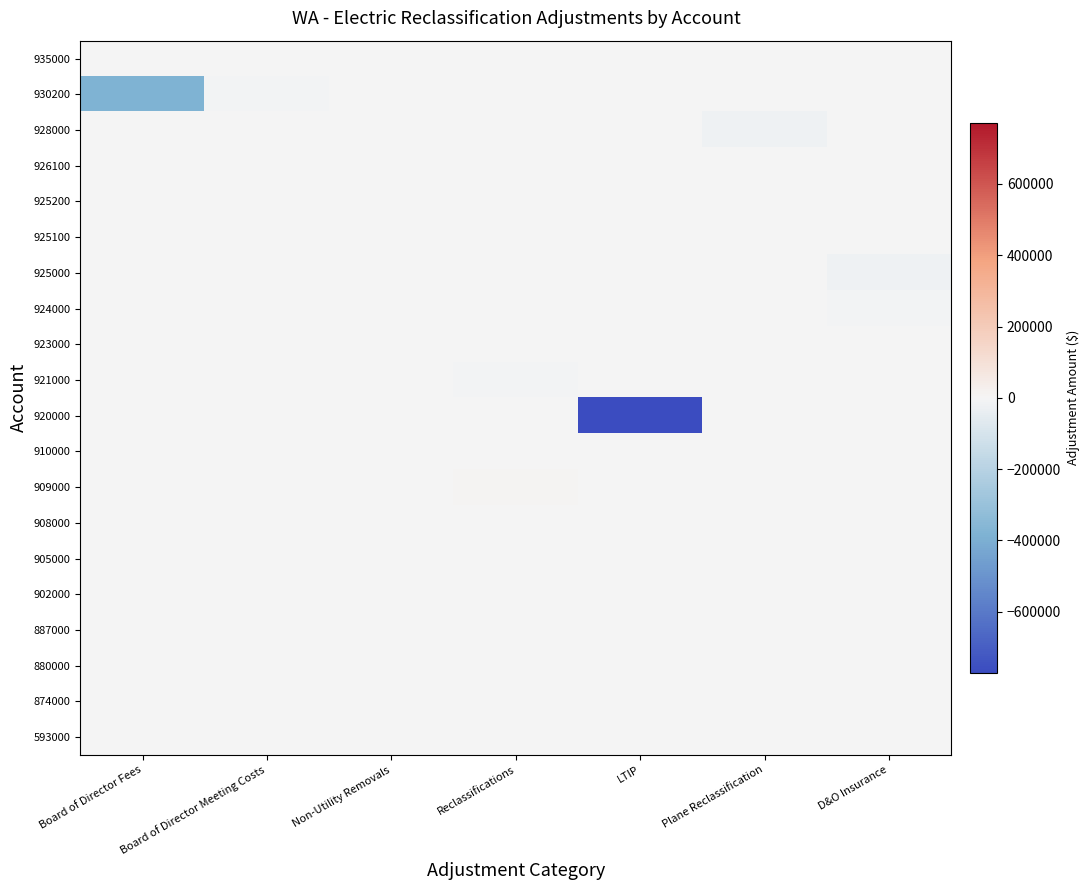

Which series has the widest spread of values?

920000